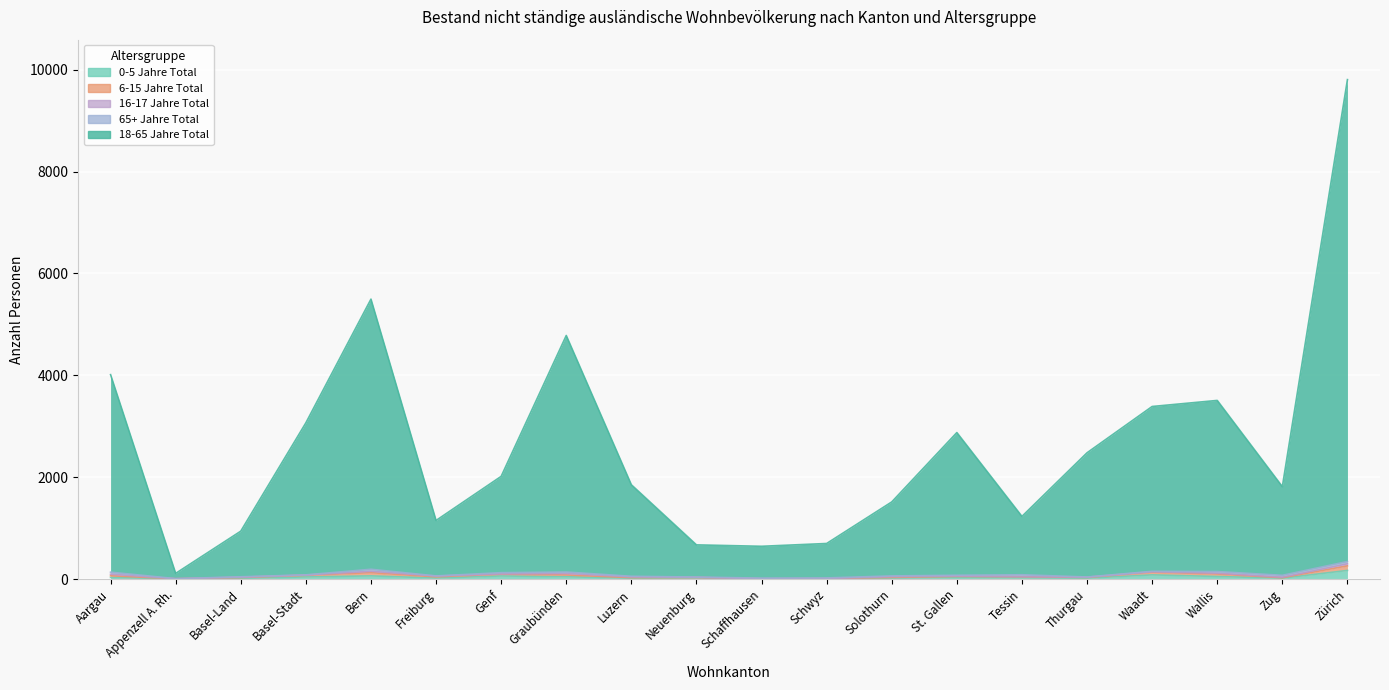

Reading right to left, transcribe all the data shown in this chart.

18-65 Jahre Total: Zürich=9462	Zug=1741	Wallis=3360	Waadt=3236	Thurgau=2439	Tessin=1146	St. Gallen=2802	Solothurn=1453	Schwyz=676	Schaffhausen=625	Neuenburg=632	Luzern=1797	Graubünden=4644	Genf=1891	Freiburg=1089	Bern=5304	Basel-Stadt=2985	Basel-Land=896	Appenzell A. Rh.=103	Aargau=3878
Gesamt-total: Zürich=9806	Zug=1814	Wallis=3507	Waadt=3388	Thurgau=2479	Tessin=1230	St. Gallen=2876	Solothurn=1514	Schwyz=698	Schaffhausen=643	Neuenburg=671	Luzern=1851	Graubünden=4782	Genf=2016	Freiburg=1150	Bern=5496	Basel-Stadt=3067	Basel-Land=940	Appenzell A. Rh.=111	Aargau=4013
6-15 Jahre Total: Zürich=90	Zug=9	Wallis=49	Waadt=53	Thurgau=15	Tessin=22	St. Gallen=22	Solothurn=13	Schwyz=3	Schaffhausen=2	Neuenburg=8	Luzern=12	Graubünden=35	Genf=38	Freiburg=23	Bern=63	Basel-Stadt=34	Basel-Land=16	Appenzell A. Rh.=1	Aargau=33
65+ Jahre Total: Zürich=44	Zug=37	Wallis=32	Waadt=10	Thurgau=3	Tessin=37	St. Gallen=15	Solothurn=14	Schwyz=13	Schaffhausen=11	Neuenburg=6	Luzern=12	Graubünden=28	Genf=24	Freiburg=2	Bern=40	Basel-Stadt=3	Basel-Land=7	Appenzell A. Rh.=2	Aargau=39
16-17 Jahre Total: Zürich=41	Zug=10	Wallis=16	Waadt=7	Thurgau=5	Tessin=1	St. Gallen=7	Solothurn=15	Schwyz=1	Schaffhausen=3	Neuenburg=3	Luzern=14	Graubünden=30	Genf=3	Freiburg=16	Bern=27	Basel-Stadt=4	Basel-Land=7	Appenzell A. Rh.=0	Aargau=32
0-5 Jahre Total: Zürich=169	Zug=17	Wallis=50	Waadt=82	Thurgau=17	Tessin=24	St. Gallen=30	Solothurn=19	Schwyz=5	Schaffhausen=2	Neuenburg=22	Luzern=16	Graubünden=45	Genf=60	Freiburg=20	Bern=62	Basel-Stadt=41	Basel-Land=14	Appenzell A. Rh.=5	Aargau=31